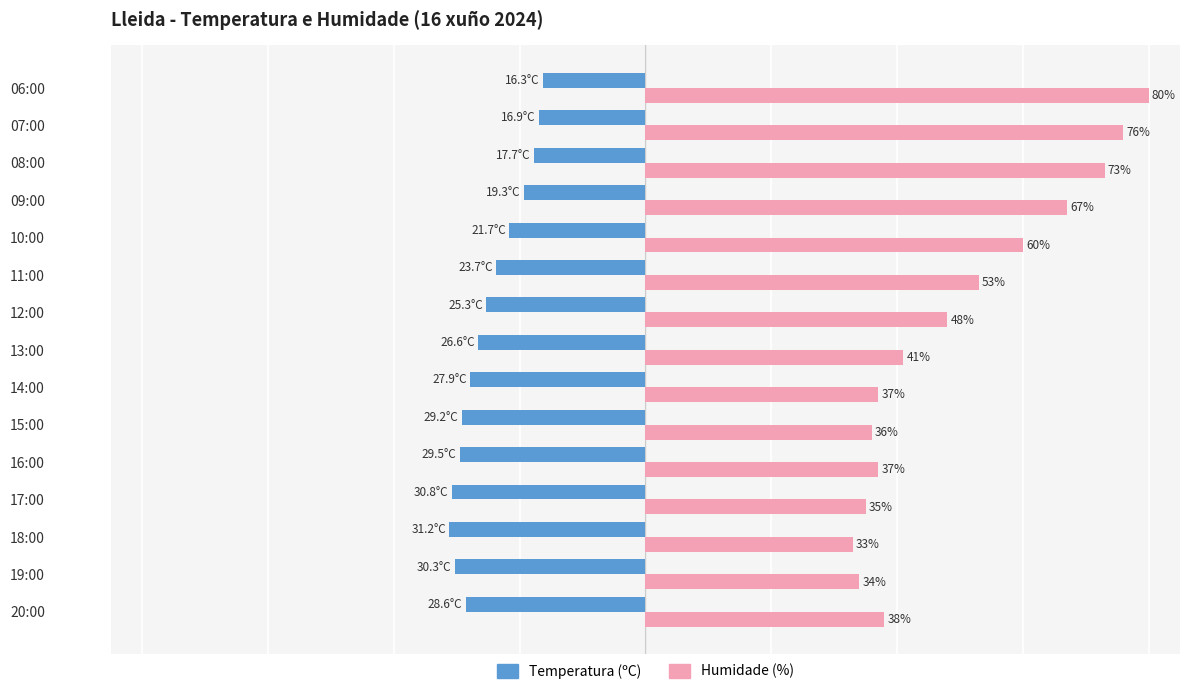

At which label is Temperatura (ºC) closest to -23?

11:00